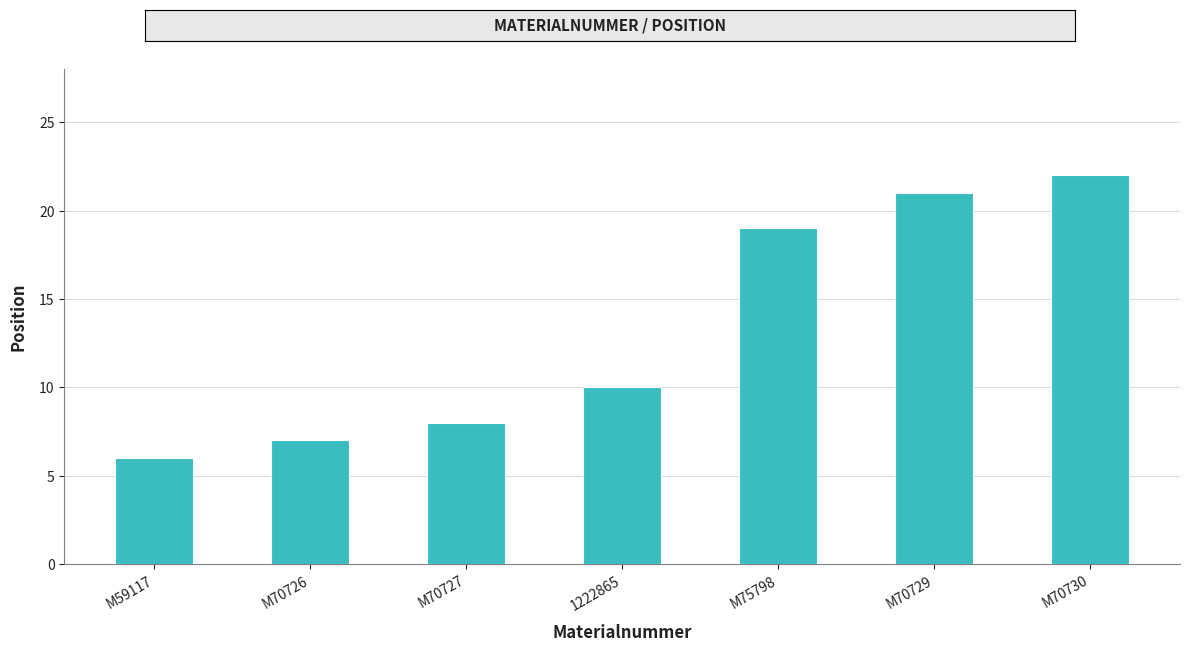

How many categories are shown in the chart?

7